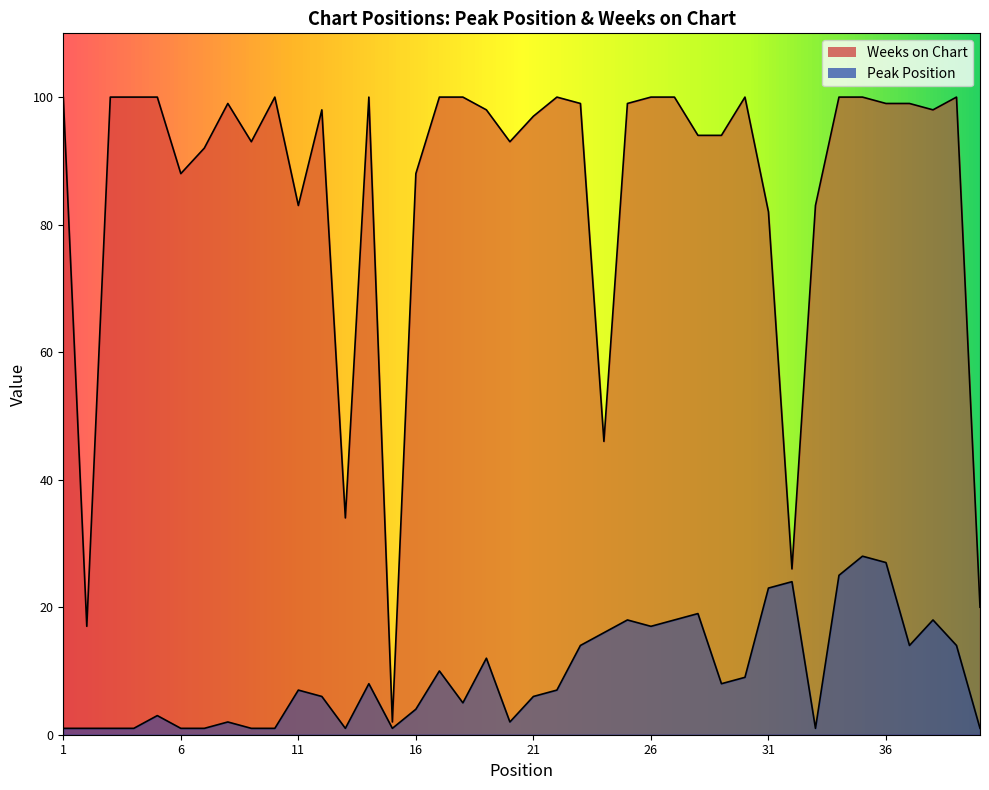

At which category does the chart reach its peak across all series?

1